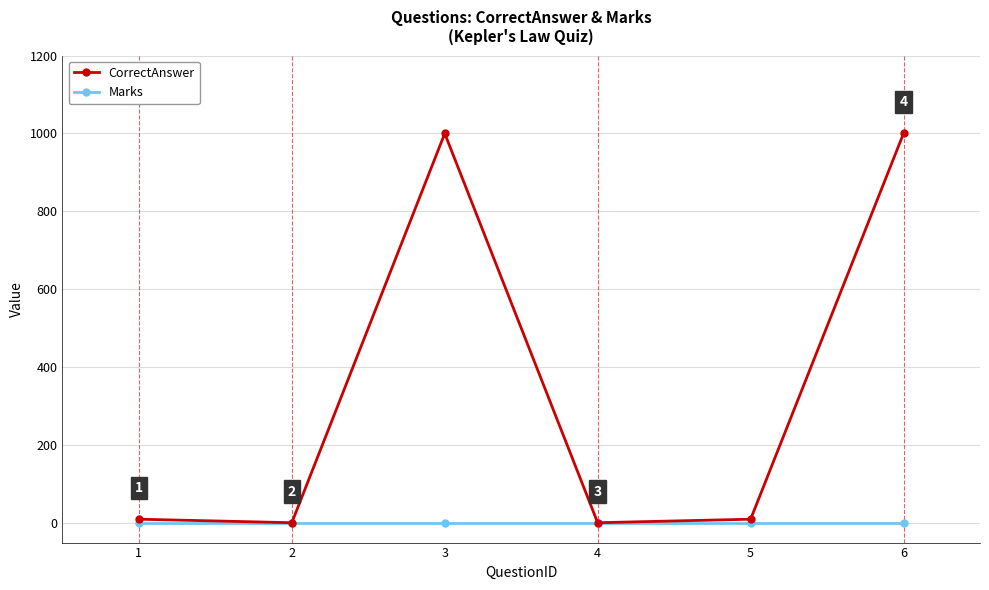

At which category does CorrectAnswer reach its first local peak?

3